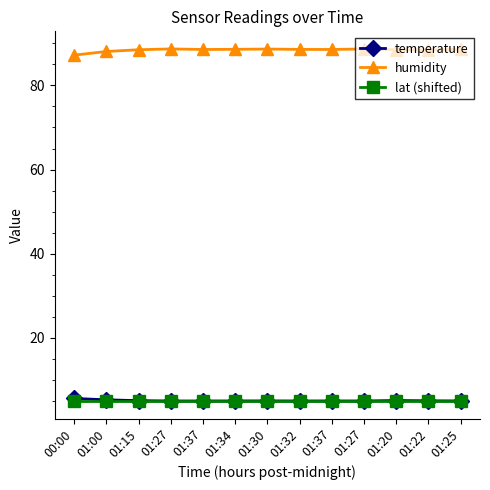

Count the number of categories in the chart.

13